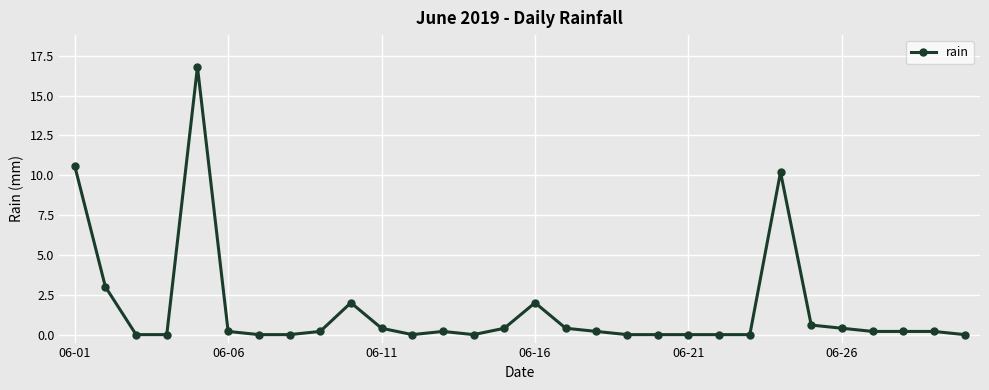

What is the sum of all values?

48.2